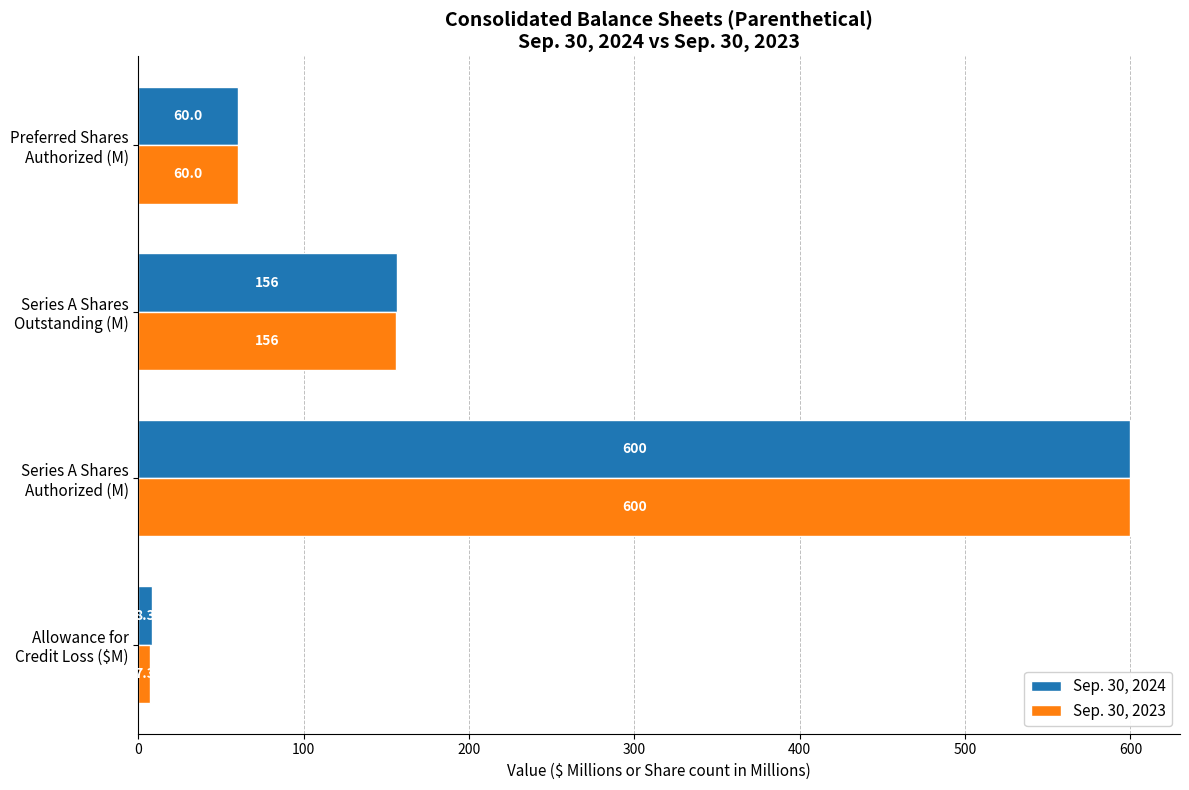

Rank the series by their average value, from highest to lowest.

Sep. 30, 2024, Sep. 30, 2023